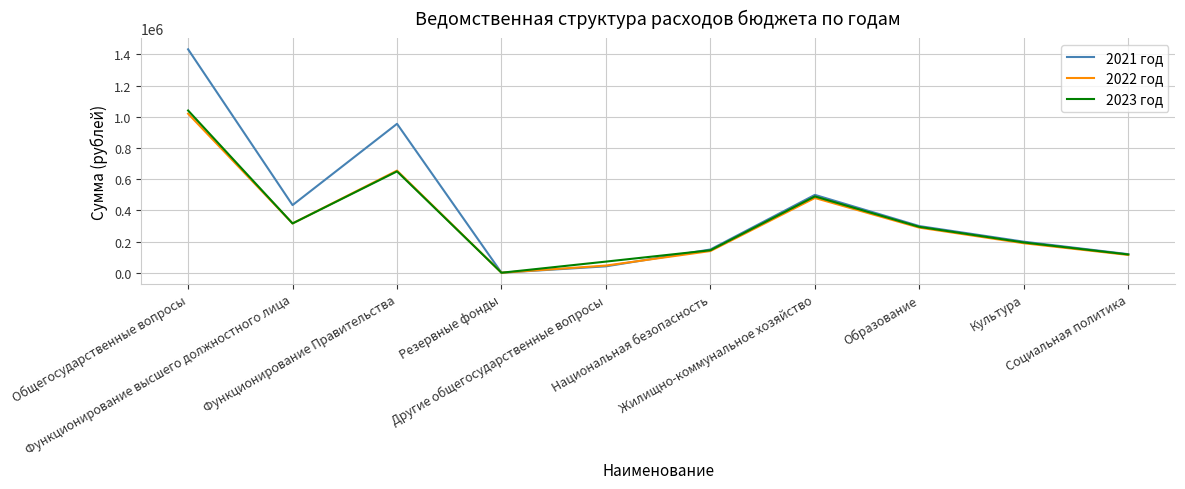

At Общегосударственные вопросы, list the series in order from smallest to largest.

2022 год, 2023 год, 2021 год